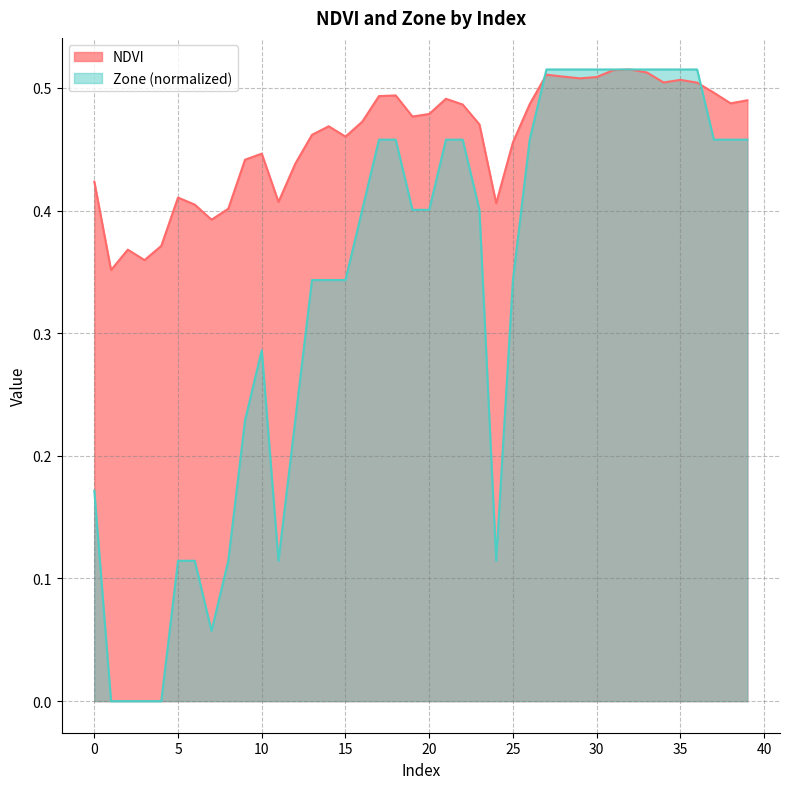

At which category is the sum across all series the highest?

32